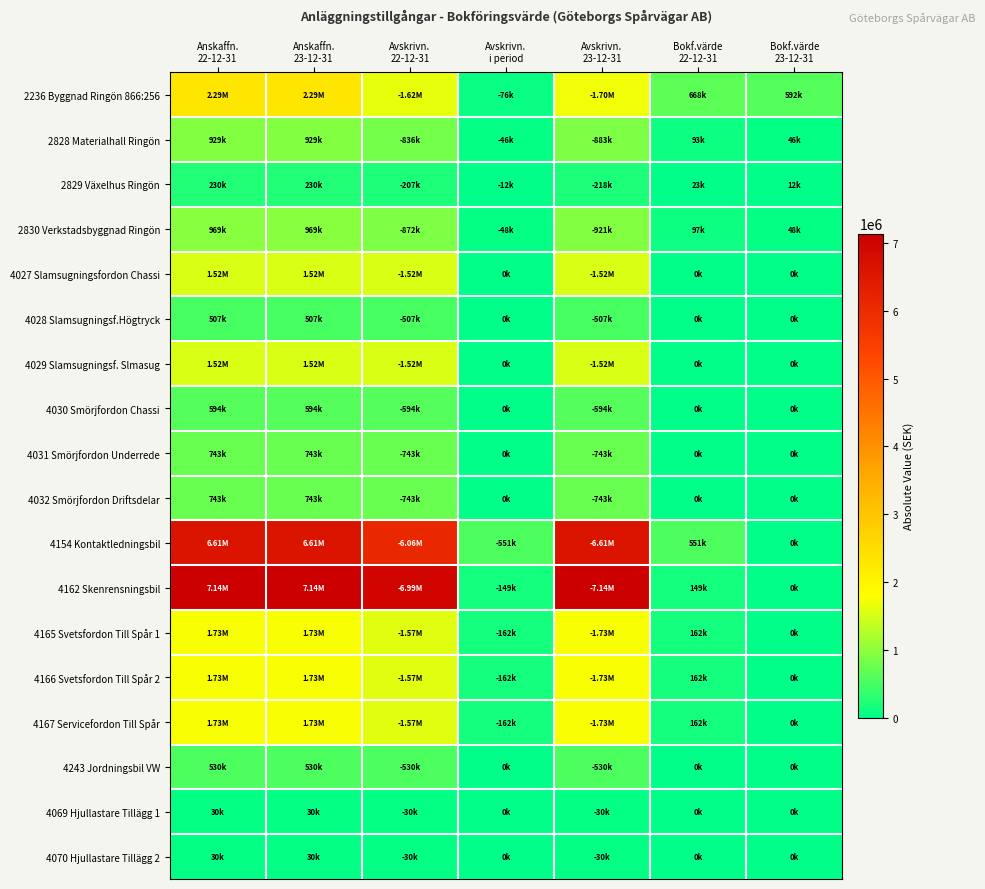

Count the number of categories in the chart.

7